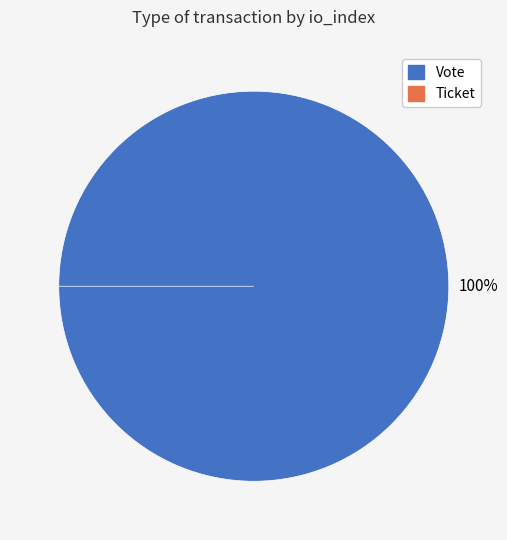

True or false: Ticket accounts for 1% of the total.

False